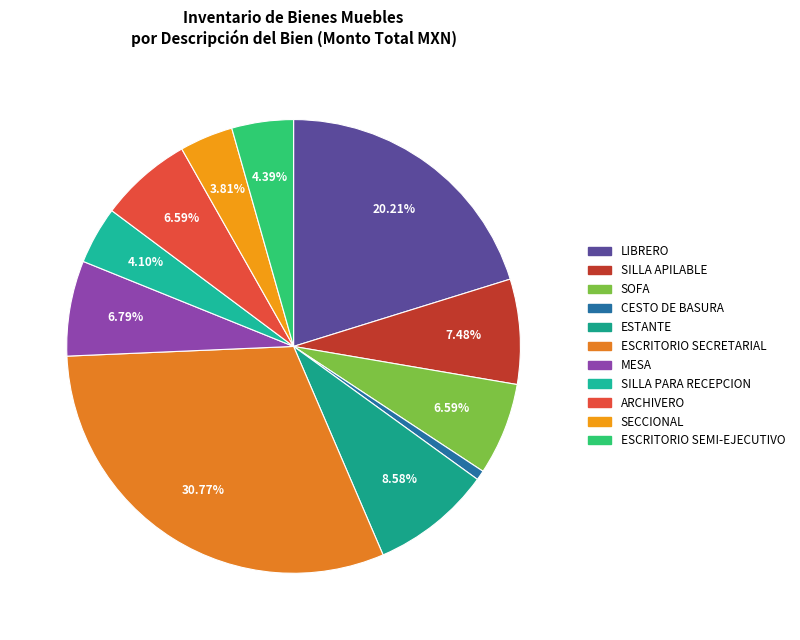

Which category has the smallest portion of the pie?

CESTO DE BASURA